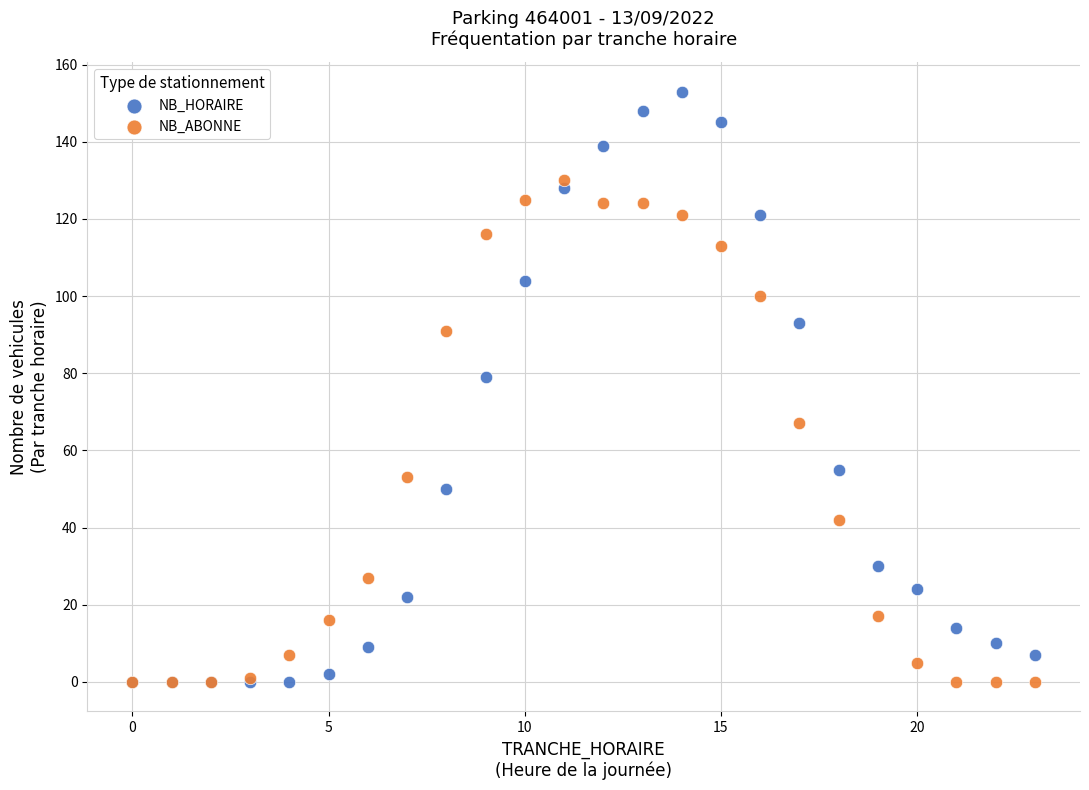

In the NB_ABONNE series, what Y value is closest to 65?

67